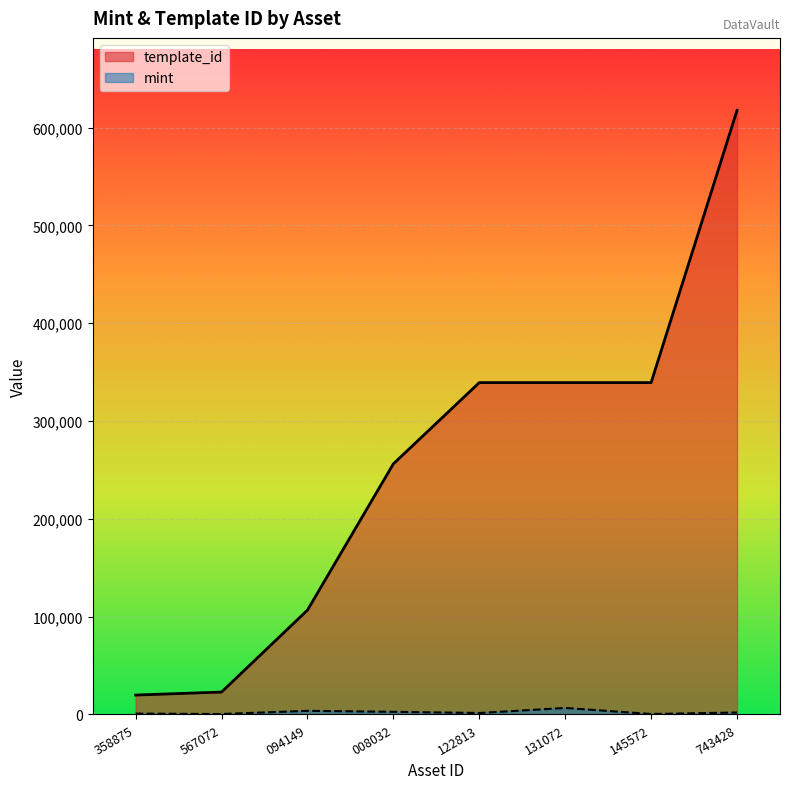

What is the difference between the second highest and minimum values in the template_id series?

319391